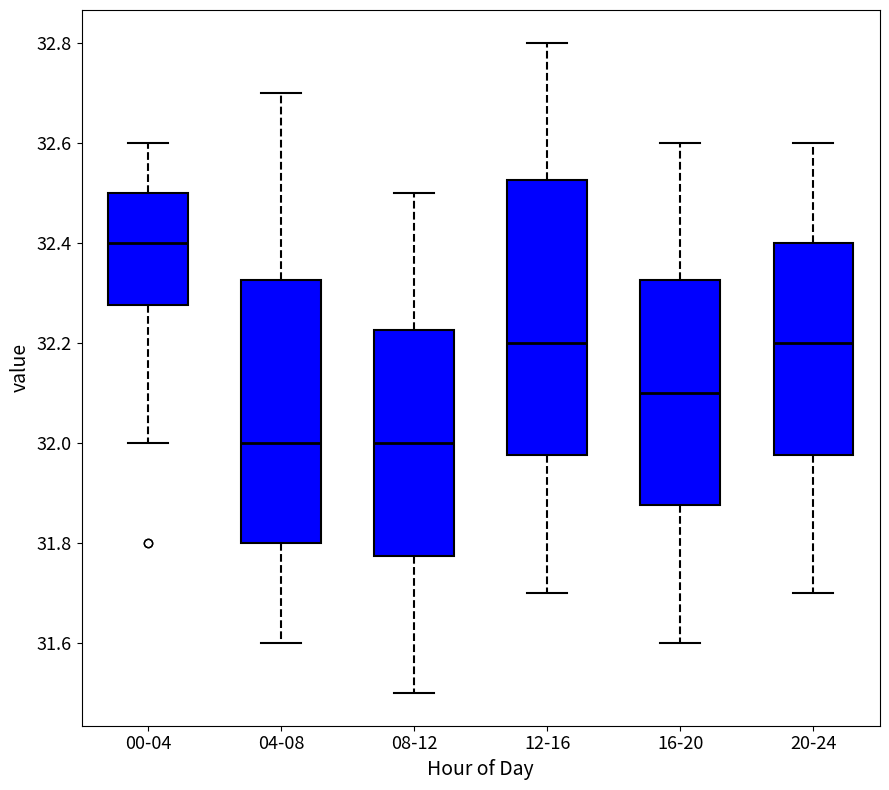

Reading left to right, transcribe this box plot: for each box, give where its median line is, the range the box spans, and where its two whiskers end, as read against the y-axis. The values are not printed on the chart, so give them approximately, as read against the axis.

00-04: median 32.40, box 32.28 to 32.50, whiskers 32.00 to 32.60
04-08: median 32.00, box 31.80 to 32.32, whiskers 31.60 to 32.70
08-12: median 32.00, box 31.78 to 32.22, whiskers 31.50 to 32.50
12-16: median 32.20, box 31.98 to 32.52, whiskers 31.70 to 32.80
16-20: median 32.10, box 31.88 to 32.32, whiskers 31.60 to 32.60
20-24: median 32.20, box 31.98 to 32.40, whiskers 31.70 to 32.60